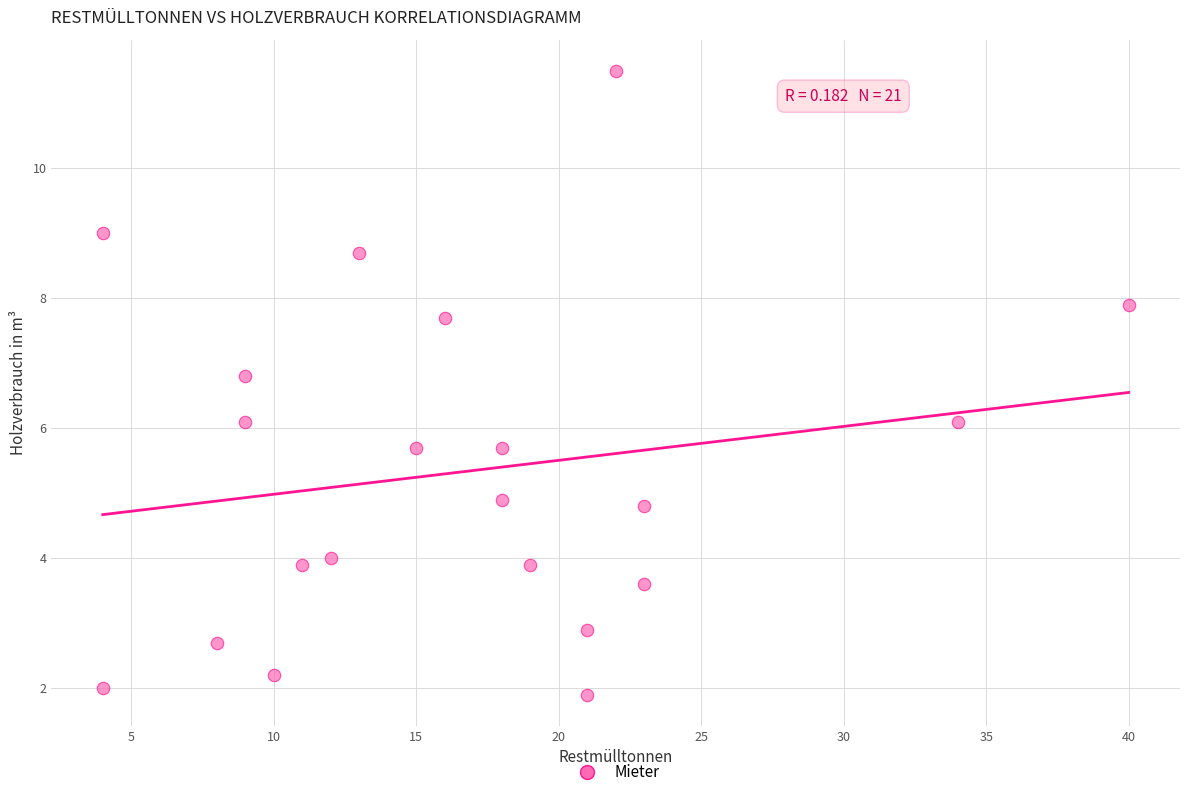

What is the range of Y values (max minus min)?

9.6